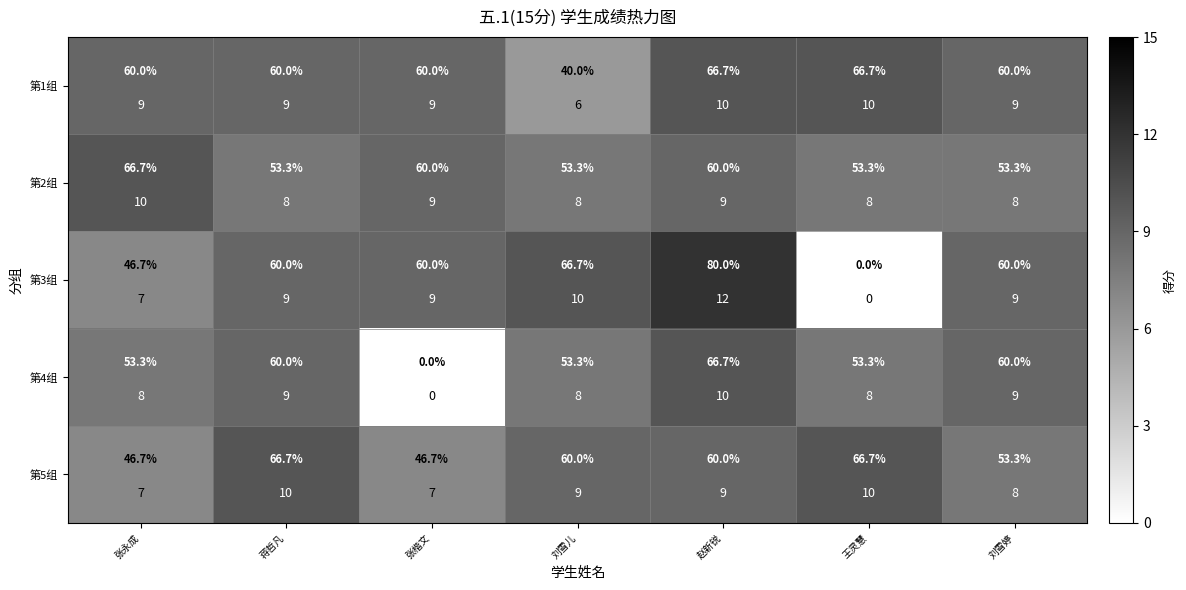

The value of 第2组 at 张楷文 is 9. True or false?

True